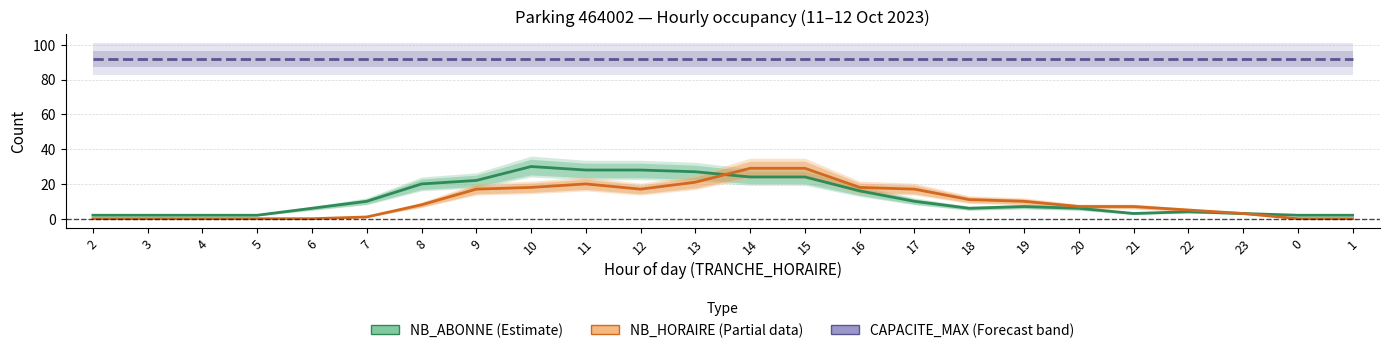

Which series has the largest total across all categories?

CAPACITE_MAX